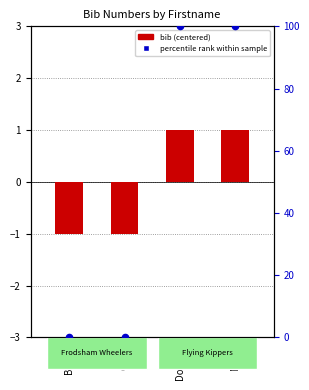

What are all the series names shown in the legend?

bib (centered), percentile rank within sample